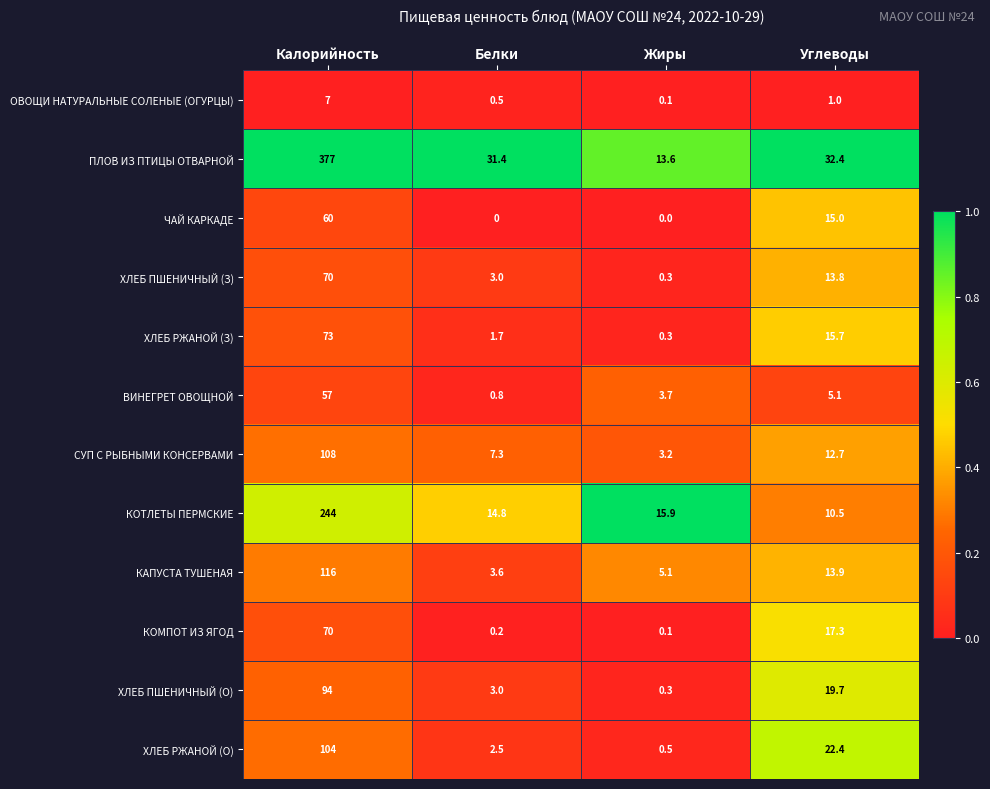

The value of КОТЛЕТЫ ПЕРМСКИЕ at Белки is 14.8. True or false?

True